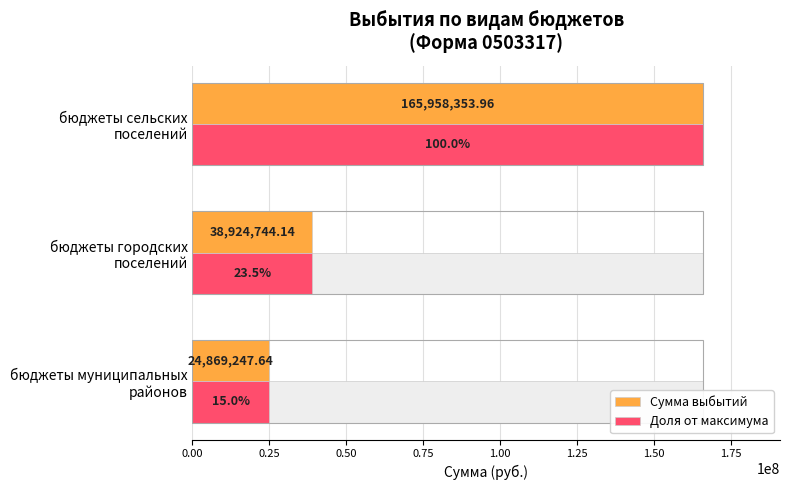

How many bars are there in total?

6